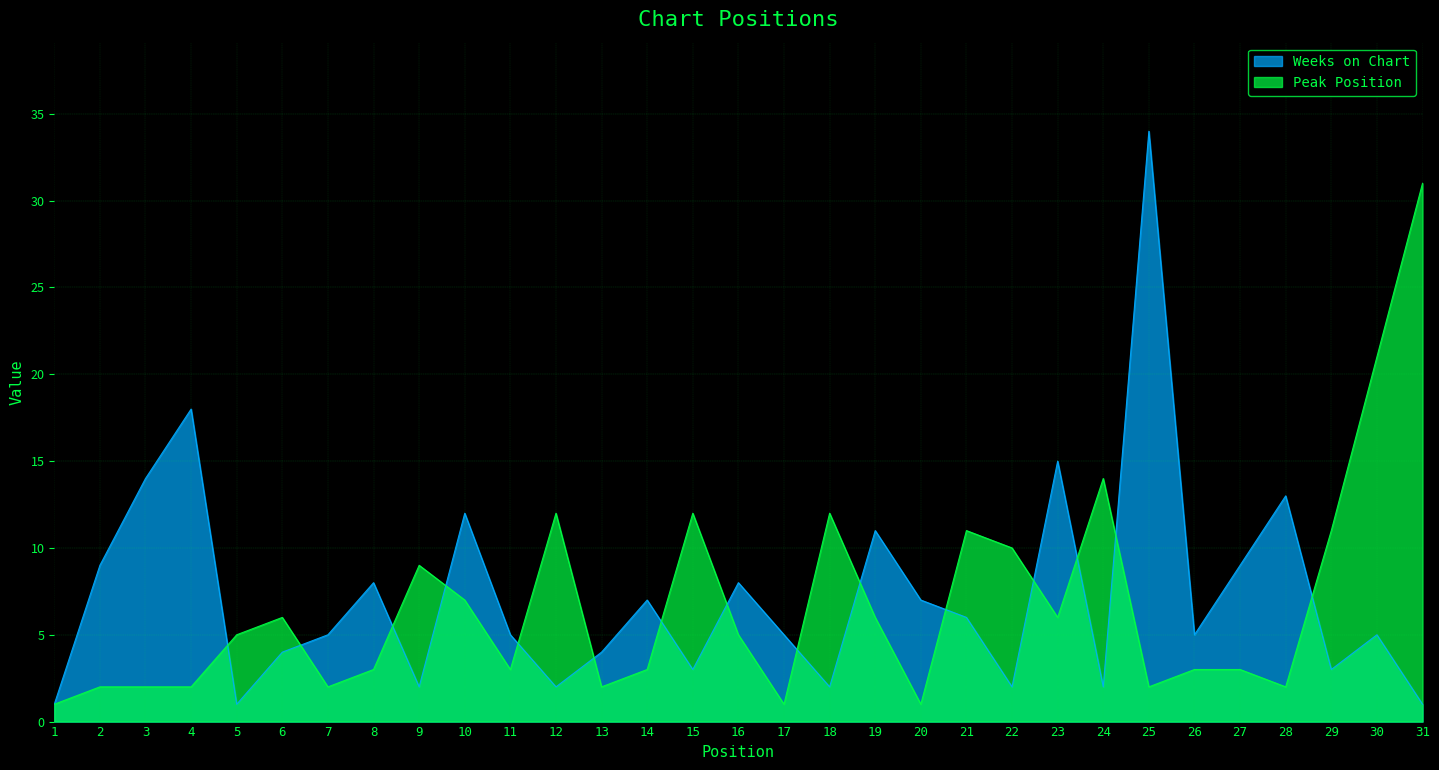

Between 16 and 29, which series saw the biggest shift?

Peak Position